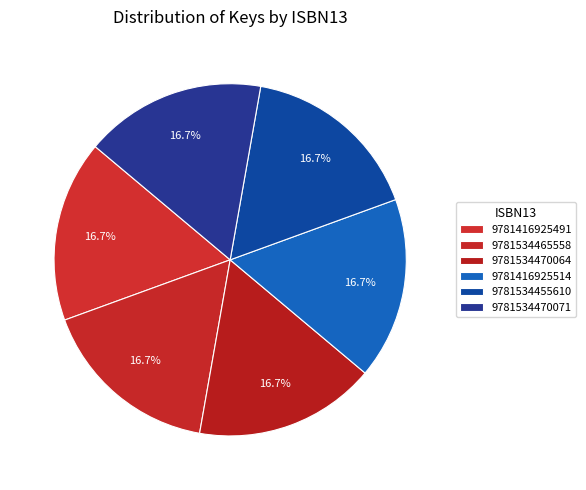

True or false: 9781416925514 accounts for 3% of the total.

False